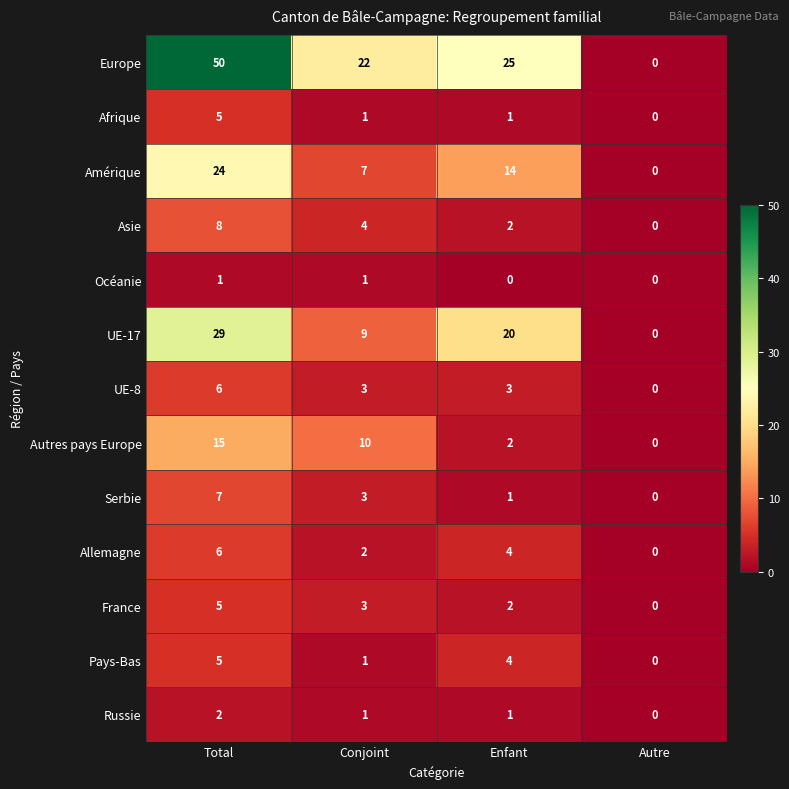

Between Conjoint and Autre, which series saw the biggest shift?

Europe